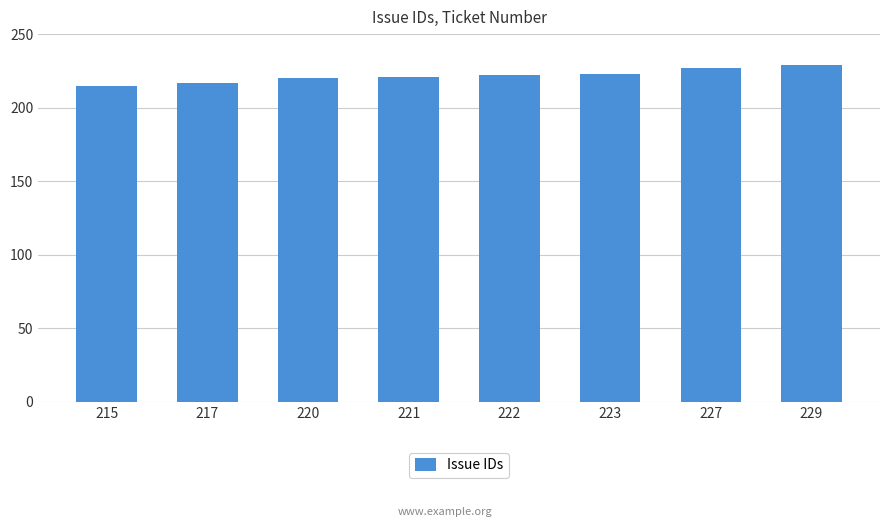

Is it true that the value at 221 is 221?

True